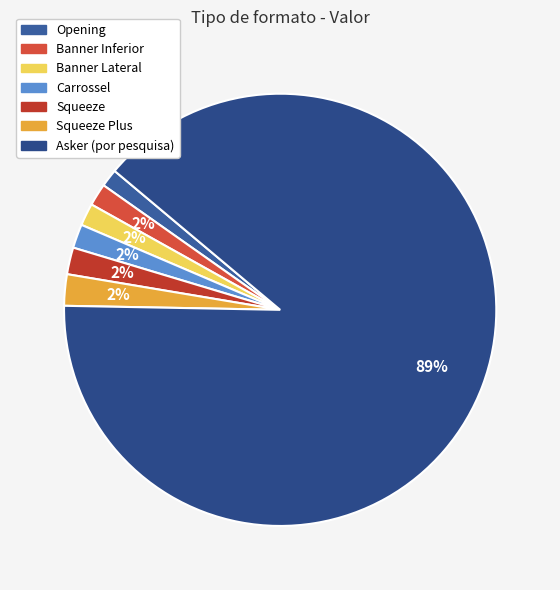

What percentage is the Banner Lateral slice, to the nearest percent?

2%